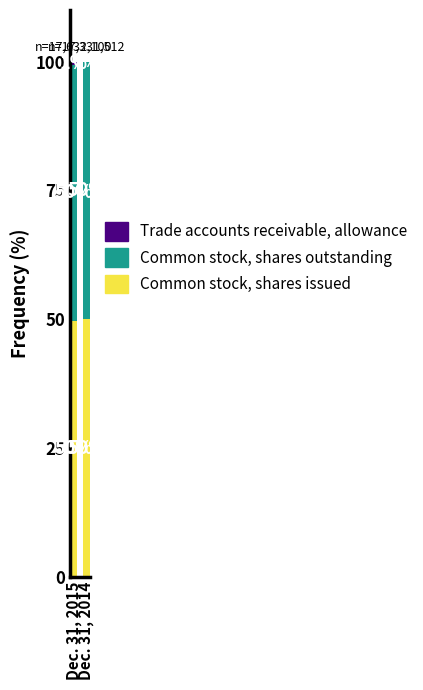

The Common stock, shares issued series shows 25.4 at Dec. 31, 2014. True or false?

False